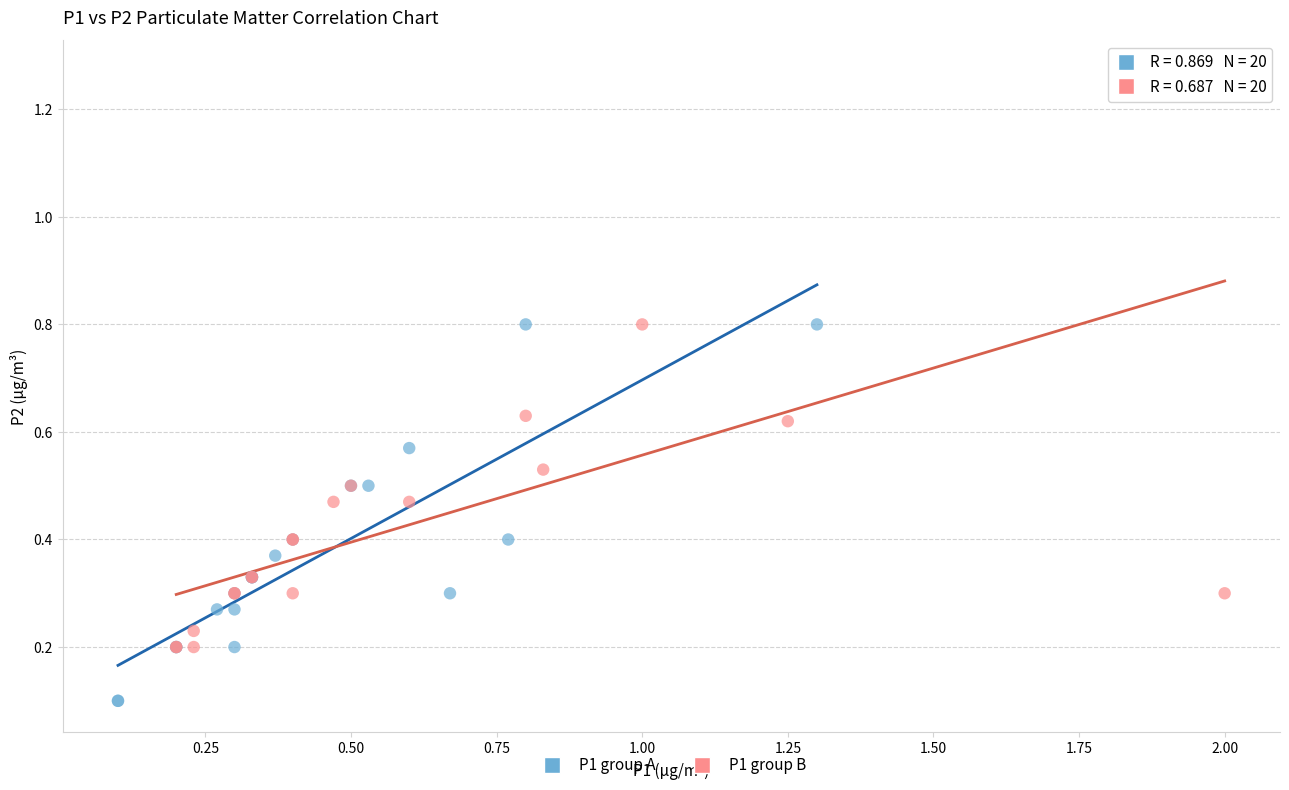

Which series has the largest Y range (max minus min)?

P1 group B